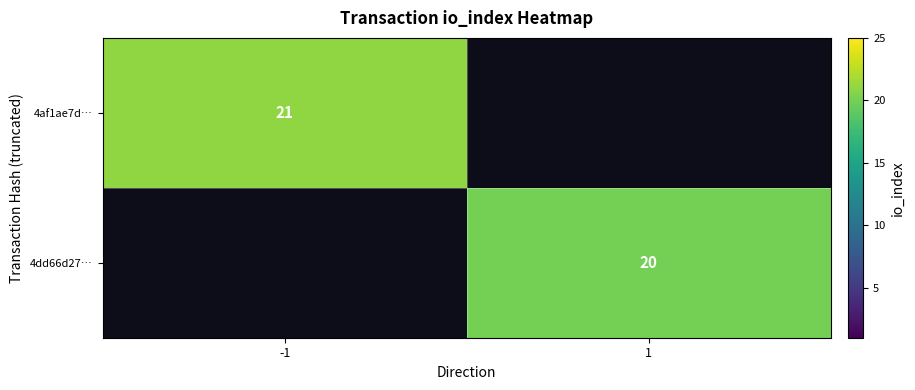

How many distinct data groups are displayed?

2